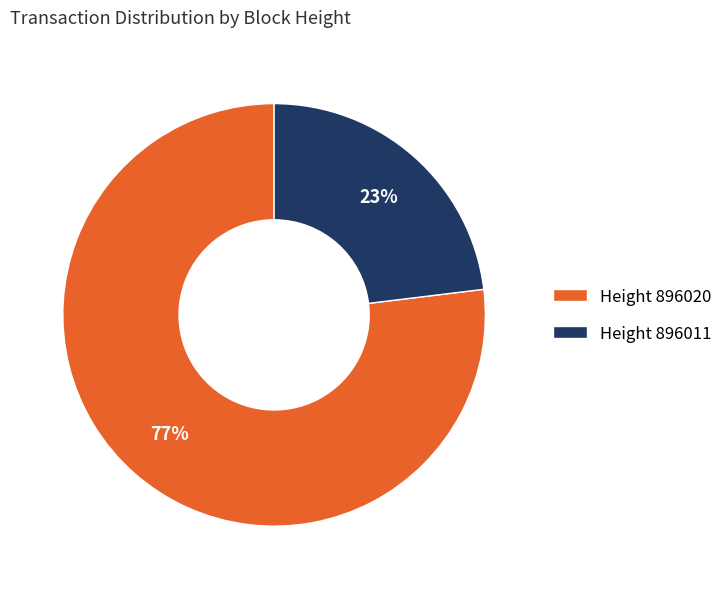

How many slices are in this pie chart?

2